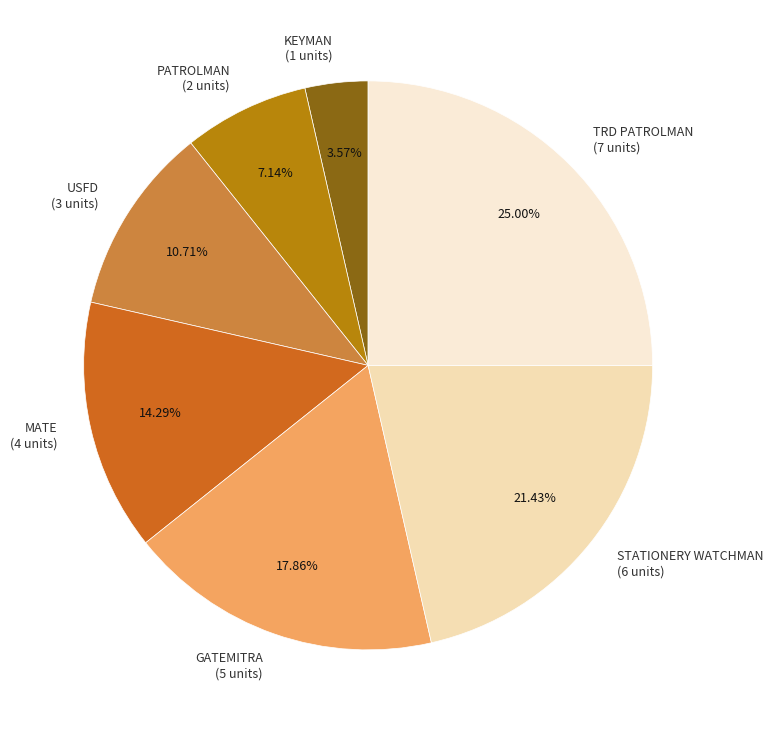

Approximately how many times larger is the value at MATE (4 units) compared to GATEMITRA (5 units)?

0.8